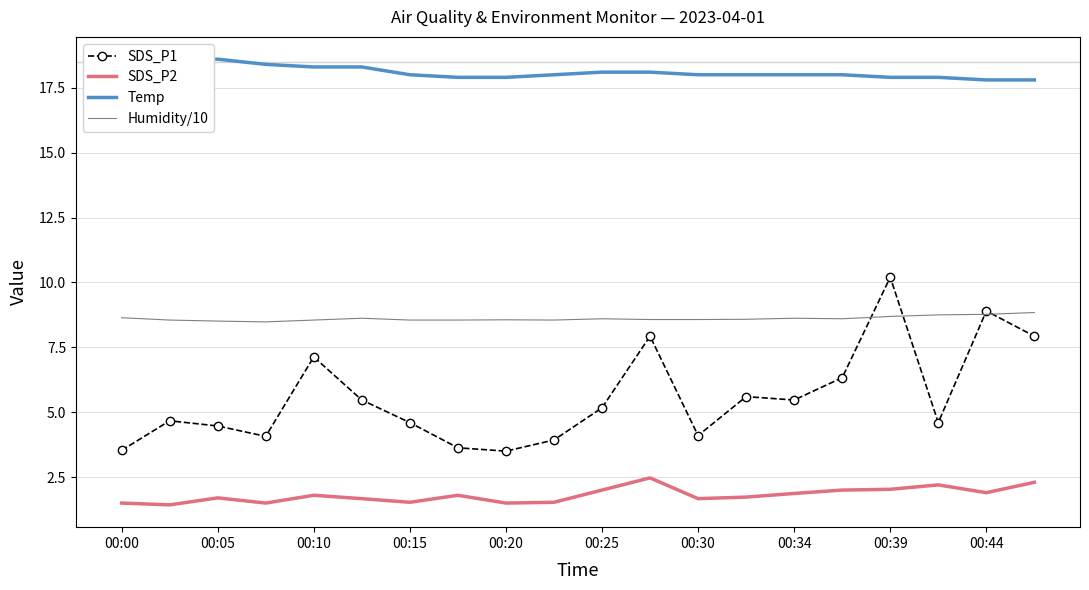

At how many categories does at least one series exceed 3?

20